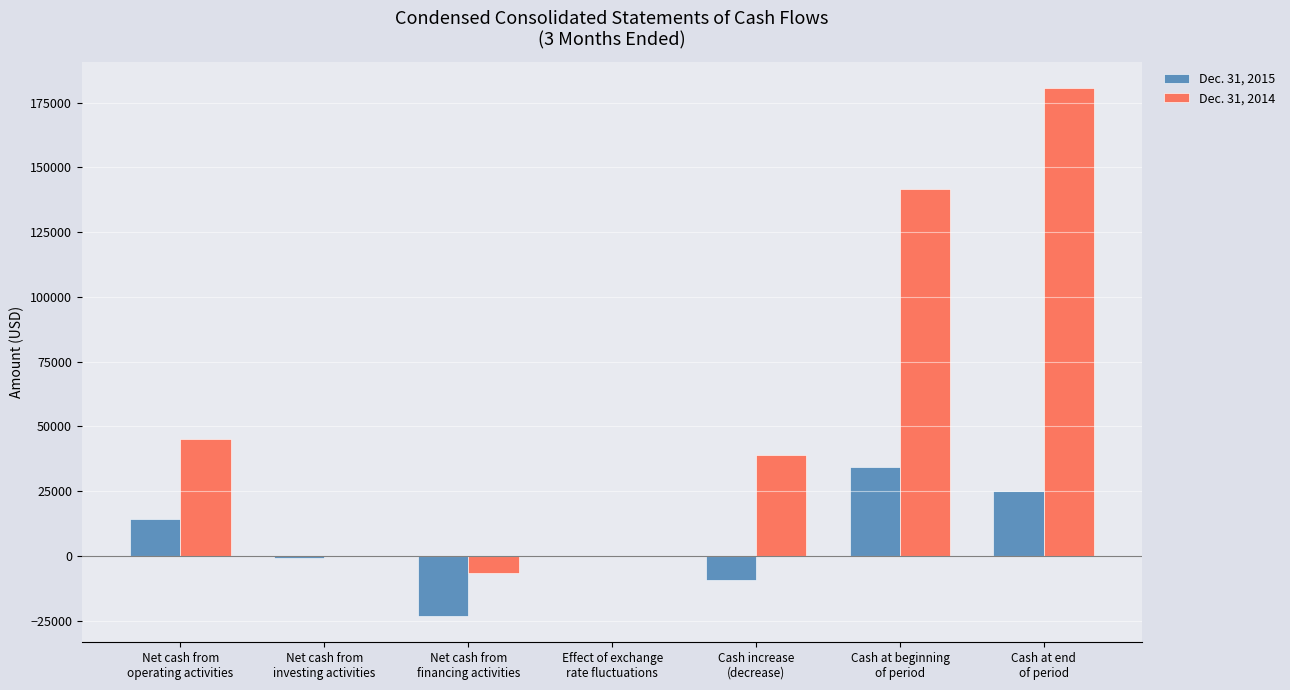

How many data points does each series have?

7